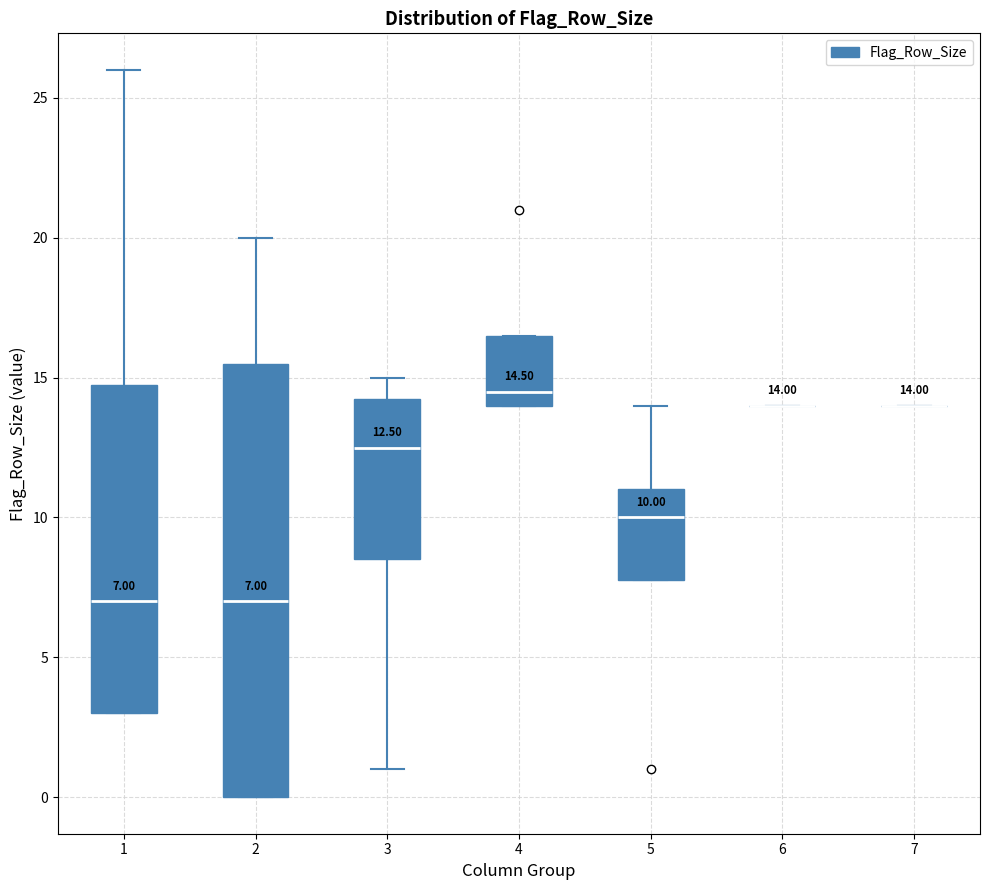

Comparing the boxes themselves (not the whiskers), which one is the tallest?

2